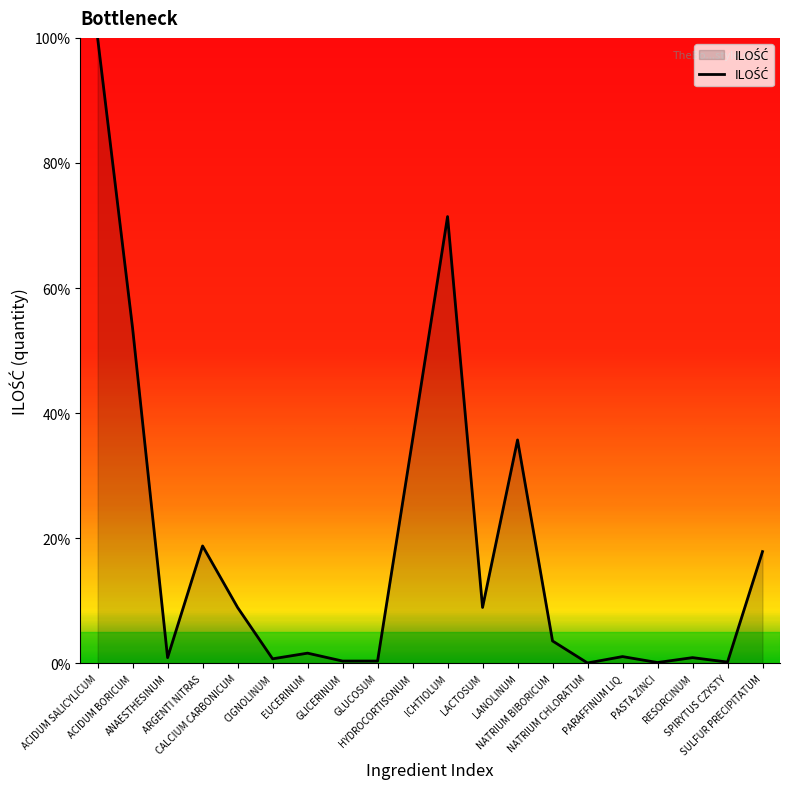

Which has a higher value, GLUCOSUM or ICHTIOLUM?

ICHTIOLUM